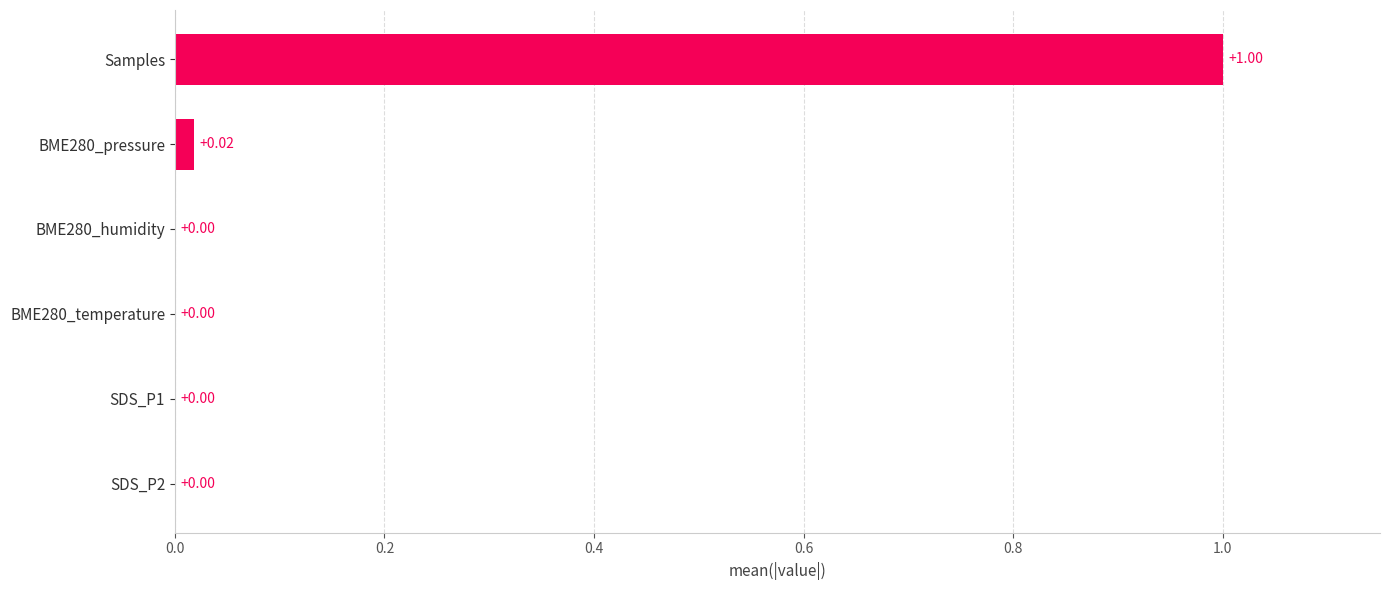

What is the greatest value displayed?

1.0